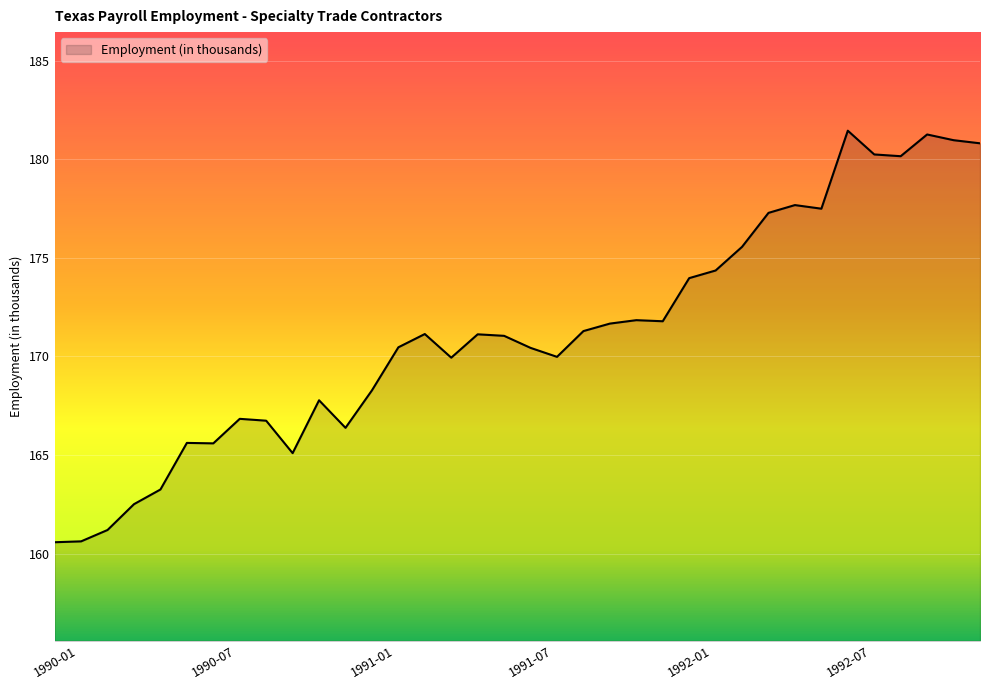

What is the minimum value shown in the chart?

160.6